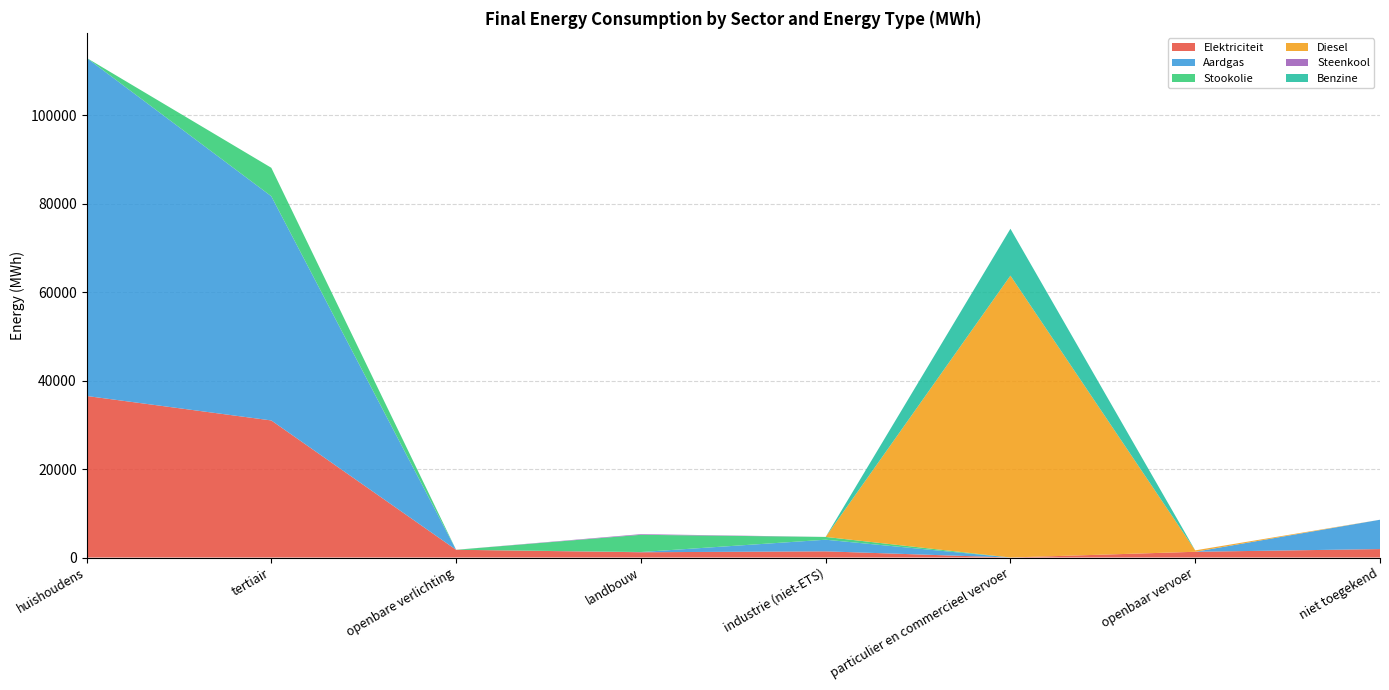

Reading right to left, what are all the values shown in this chart?

Elektriciteit: 1910.1	1298.5	1.8	1395.4	1194.2	1753.6	31000.5	36534.4
Aardgas: 6634.6	0.0	4.8	2631.7	46.8	0.0	50699.9	76466.7
Stookolie: 0.0	0.0	0.0	628.3	3896.9	0.0	6436.0	0.0
Diesel: 0.0	320.4	63743.5	0.0	0.0	0.0	0.0	0.0
Steenkool: 0.0	0.0	0.0	1.0	147.7	0.0	0.0	0.0
Benzine: 0.0	0.0	10595.5	0.0	0.0	0.0	0.0	0.0